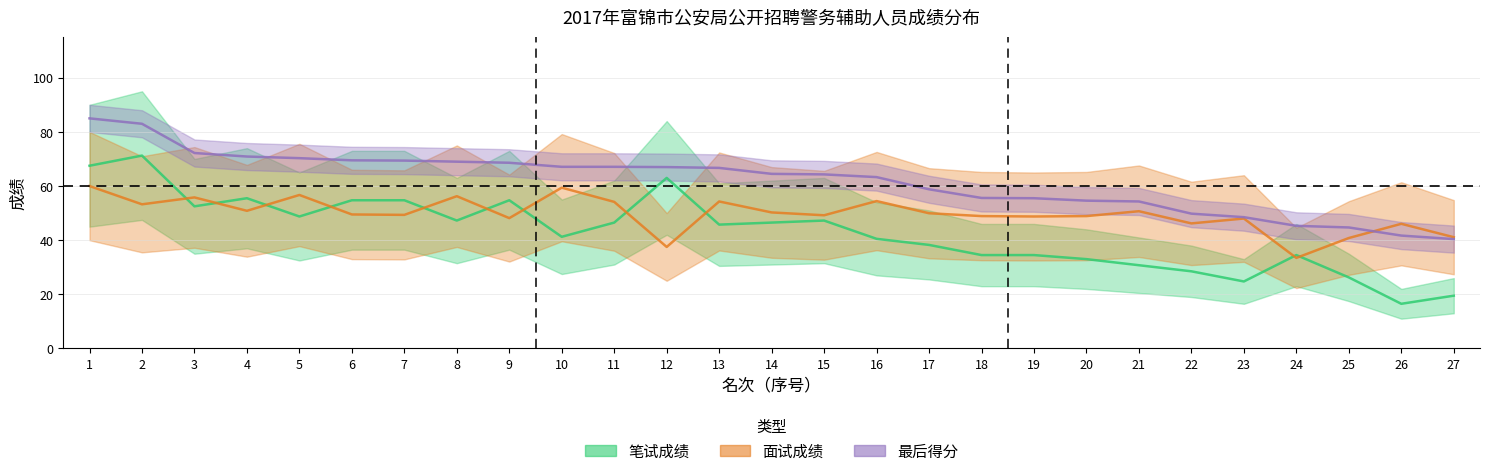

Reading left to right, list all the values displayed in this chart.

笔试成绩: 67.5	71.2	52.5	55.5	48.8	54.8	54.8	47.2	54.8	41.2	46.5	63.0	45.8	46.5	47.2	40.5	38.2	34.5	34.5	33.0	30.8	28.5	24.8	34.5	26.2	16.5	19.5
面试成绩: 60.0	53.2	55.8	50.8	56.7	49.5	49.3	56.2	48.2	59.4	54.2	37.5	54.3	50.2	49.2	54.4	49.9	48.9	48.8	48.9	50.7	46.2	48.0	33.5	40.8	46.0	41.1
最后得分: 85.0	83.0	72.2	70.9	70.3	69.5	69.4	69.0	68.6	67.1	67.1	67.0	66.7	64.5	64.3	63.3	58.8	55.6	55.5	54.6	54.3	49.8	48.5	45.3	44.7	41.7	40.4